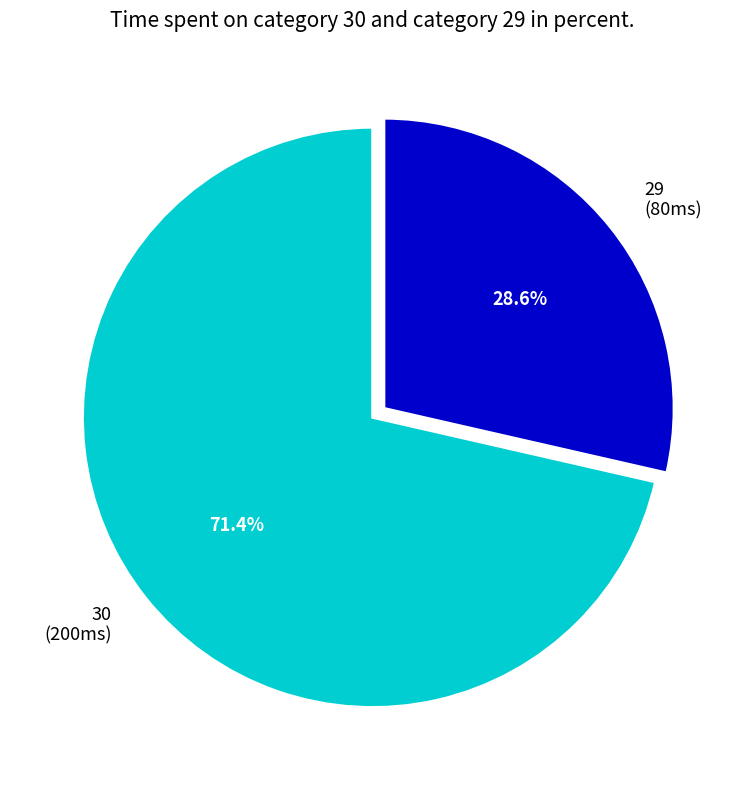

What percentage is the 29 slice, to the nearest percent?

29%